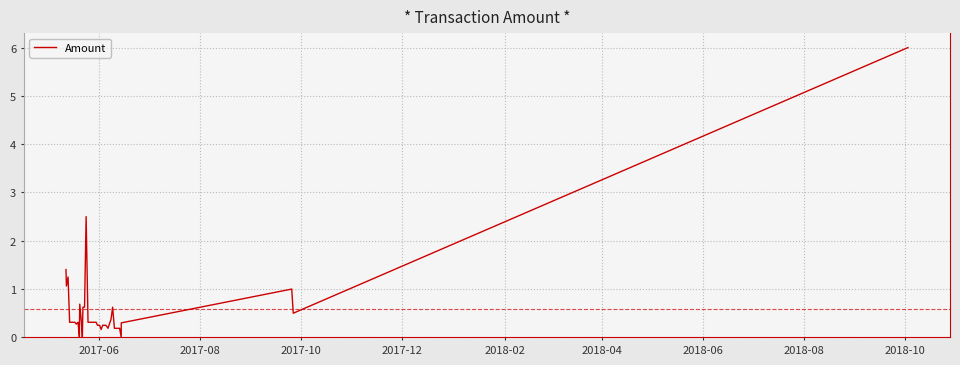

What is the difference between the maximum and minimum values?

6.0